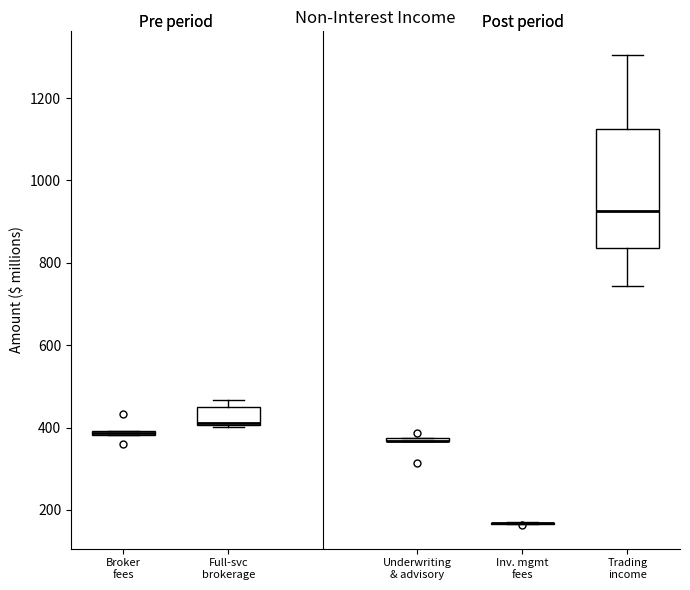

Which box is the tallest, from its lower edge to its upper edge?

Trading income